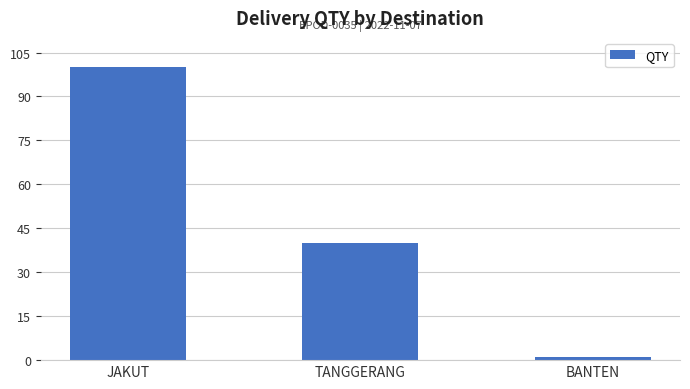

Reading left to right, extract all data points from this chart.

JAKUT=100	TANGGERANG=40	BANTEN=1